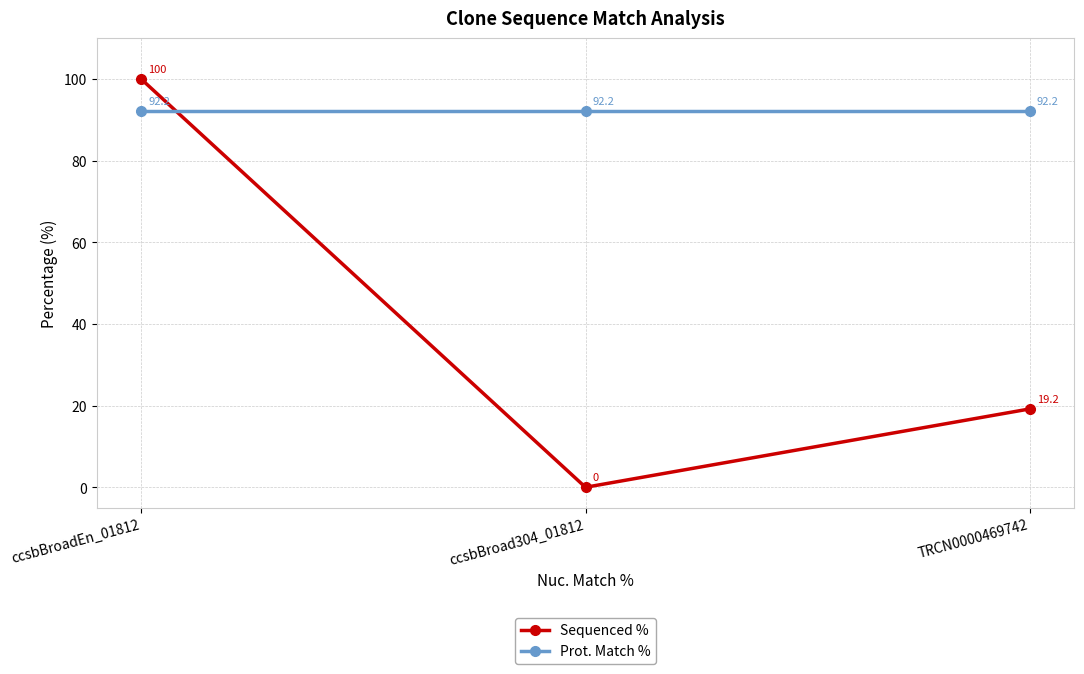

Reading right to left, transcribe all the data shown in this chart.

Sequenced %: TRCN0000469742=19.2	ccsbBroad304_01812=0.0	ccsbBroadEn_01812=100.0
Prot. Match %: TRCN0000469742=92.2	ccsbBroad304_01812=92.2	ccsbBroadEn_01812=92.2